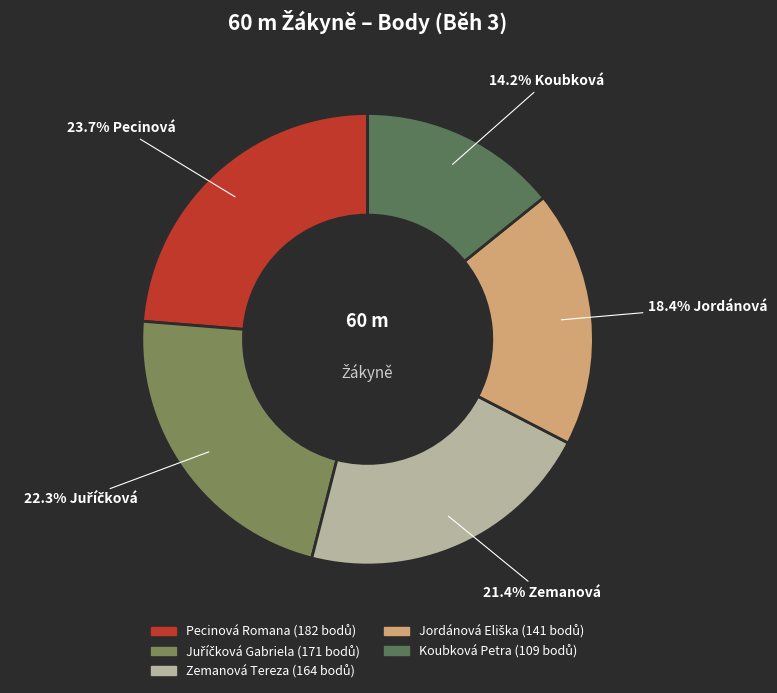

Count the number of slices in the pie.

5